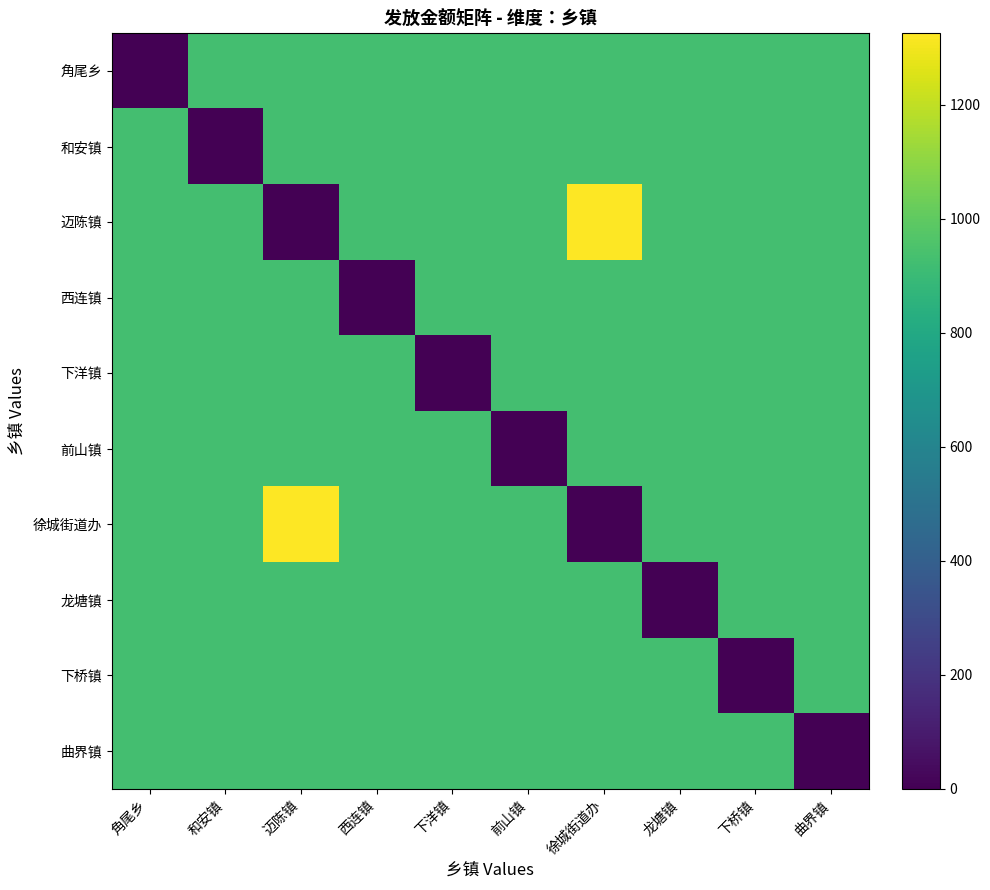

What is the maximum value shown in the chart?

1325